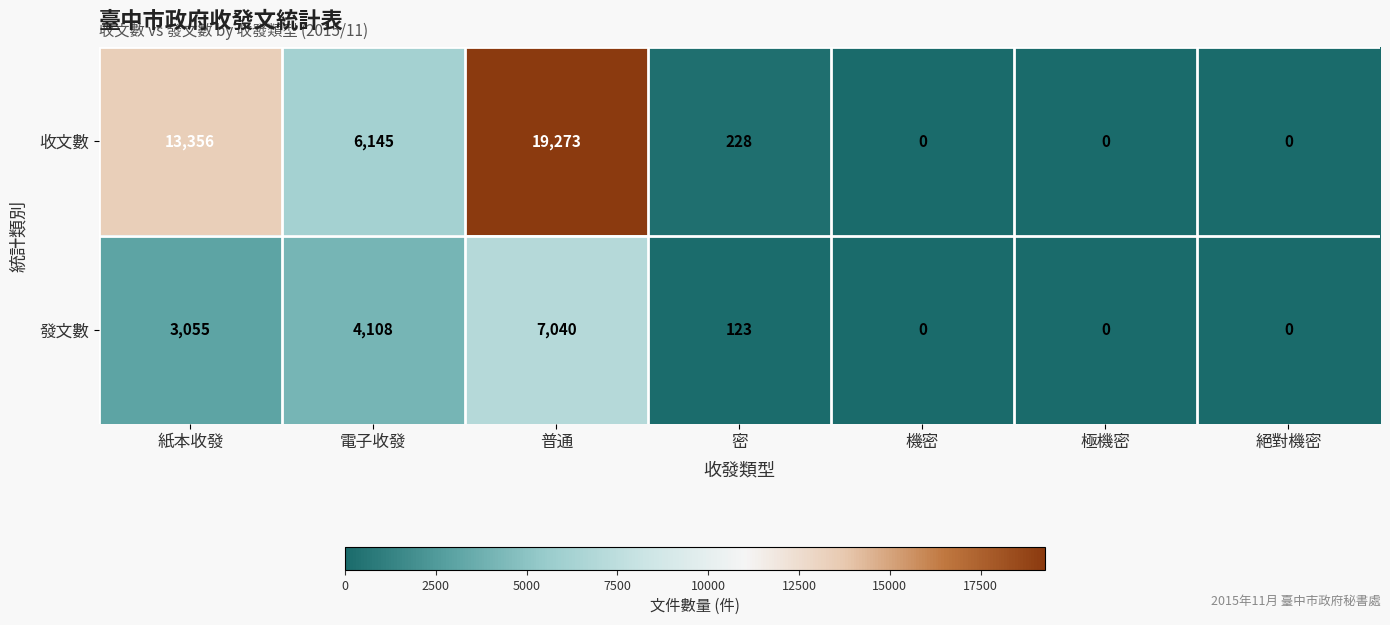

At which label does 發文數 reach its peak?

普通